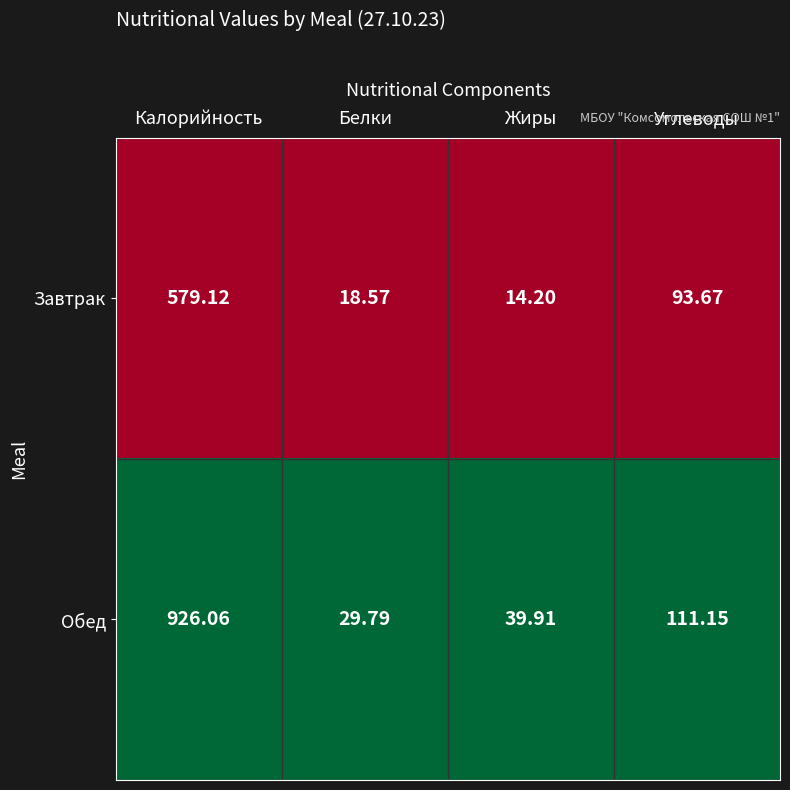

Where does the Завтрак series first go above 93?

Калорийность